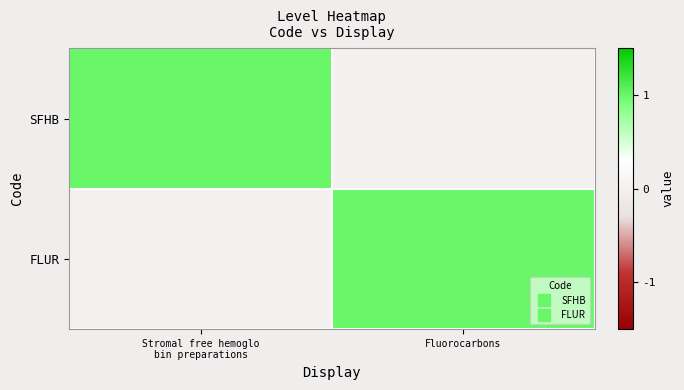

Between Stromal free hemoglo bin preparations and Fluorocarbons, which series saw the biggest shift?

SFHB